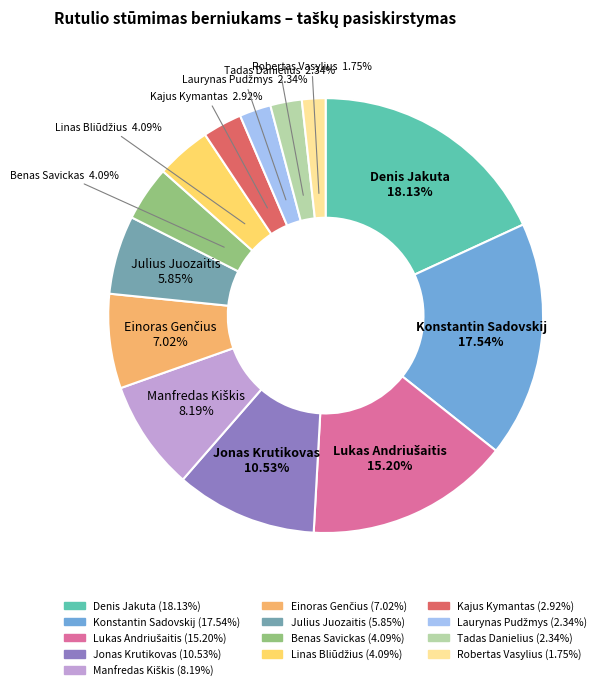

Does any single category account for the majority?

No